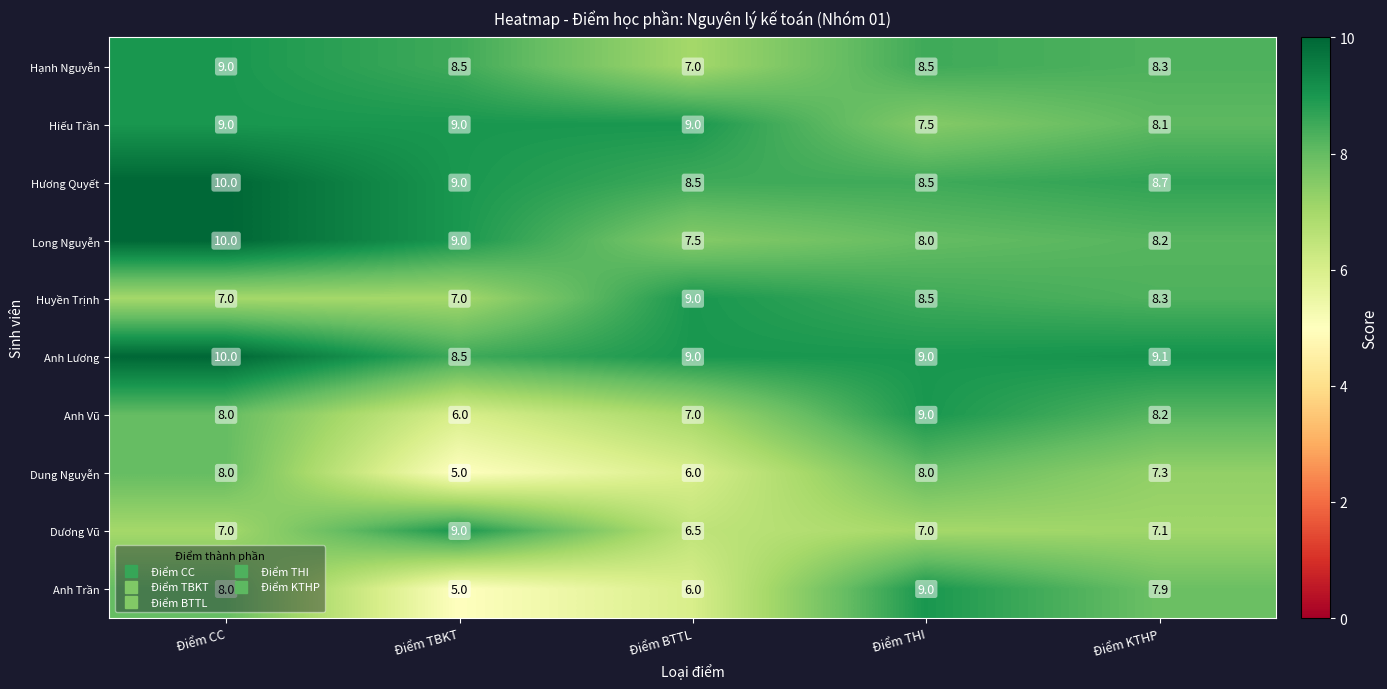

What is the total value across all series at Điểm CC?

86.0